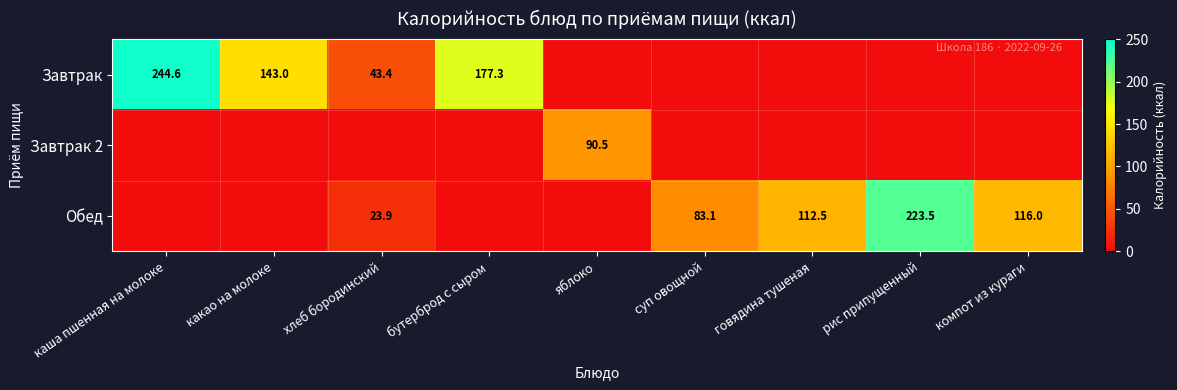

The Завтрак series shows 177.3 at бутерброд с сыром. True or false?

True